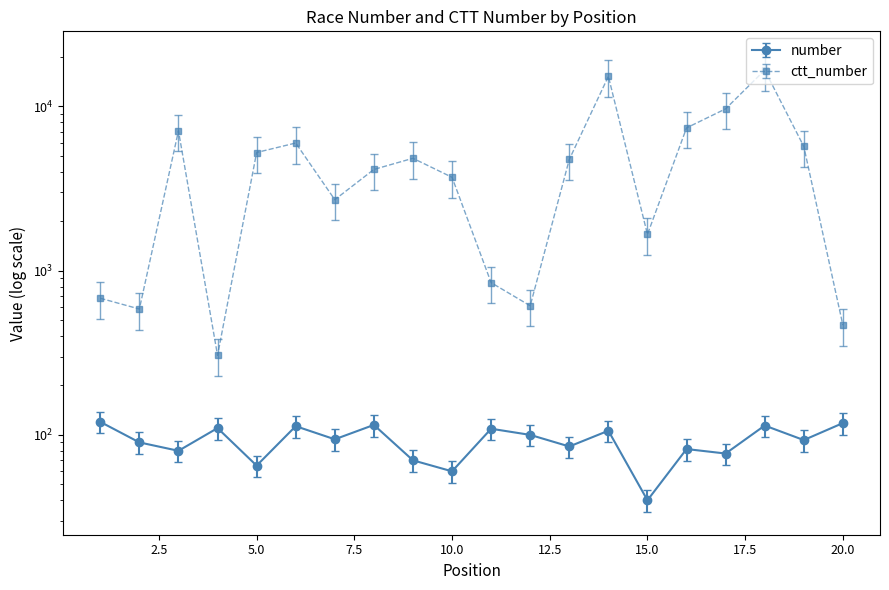

What is the value of the number point at the 2nd from the left?

90